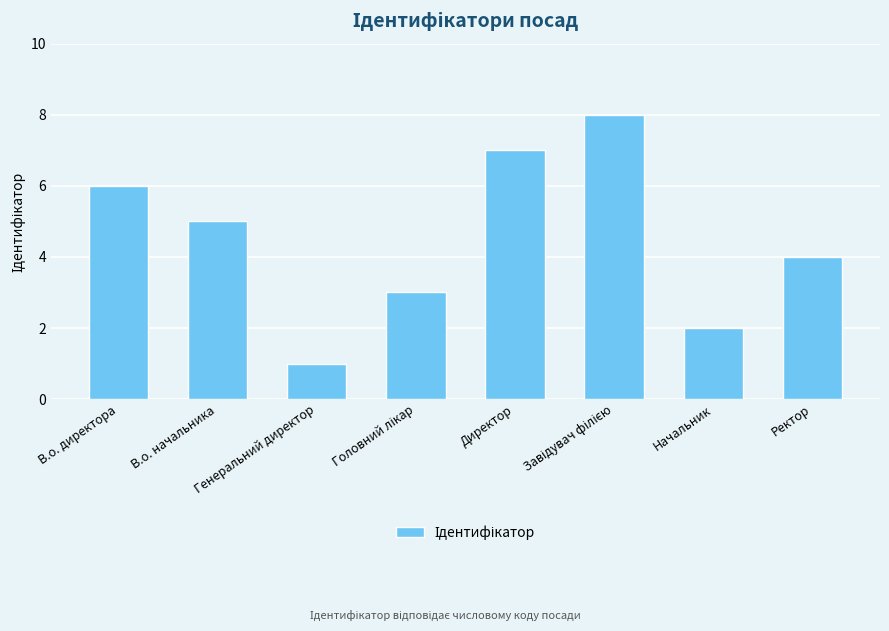

True or false: the data shows 6 at В.о. директора.

True